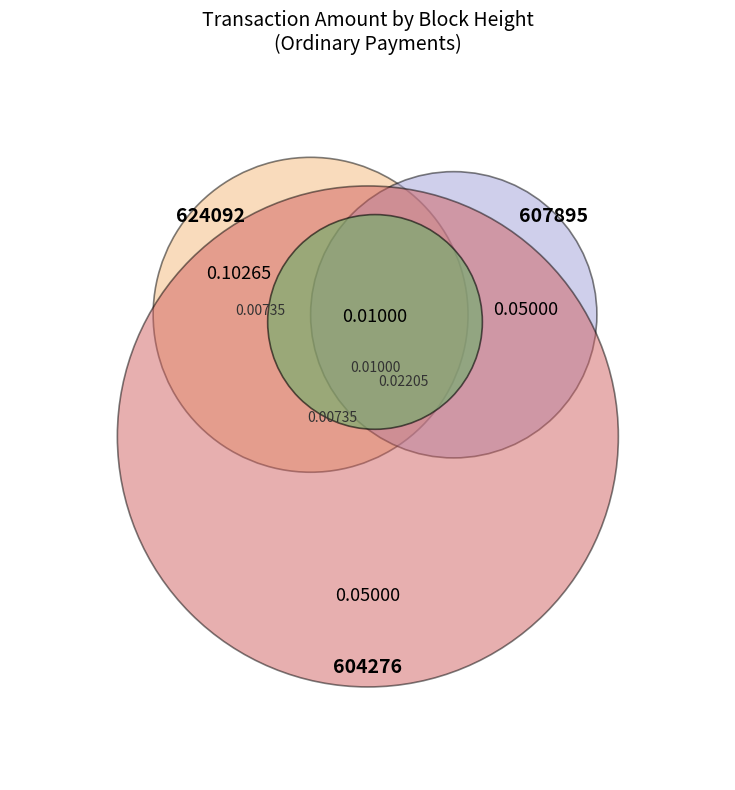

Combined, do 604276 and 624092 account for over 50%?

Yes